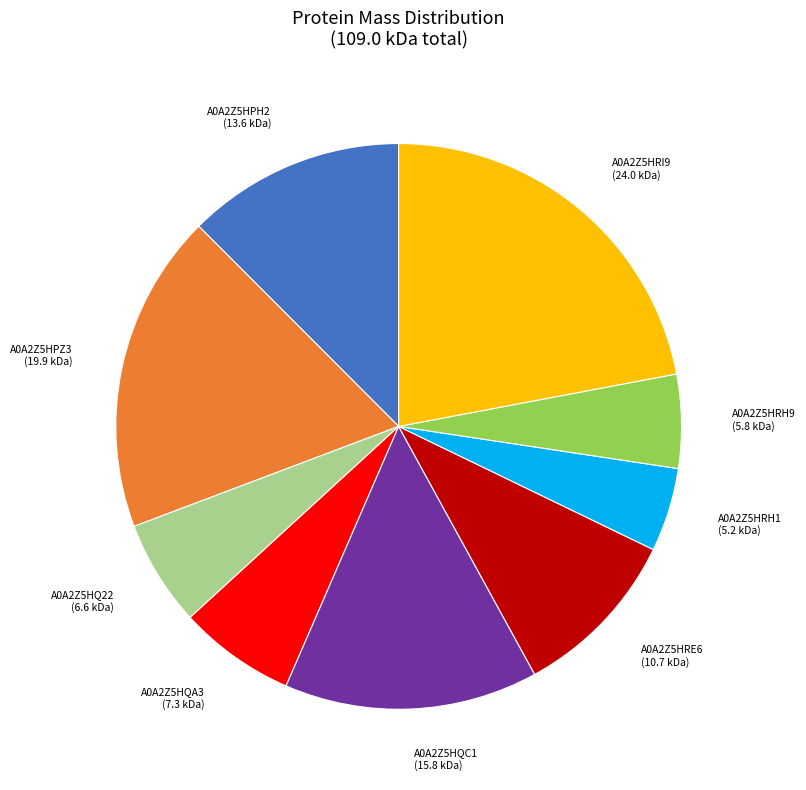

What is the ratio of the value at A0A2Z5HRI9 to the value at A0A2Z5HQC1?

1.5